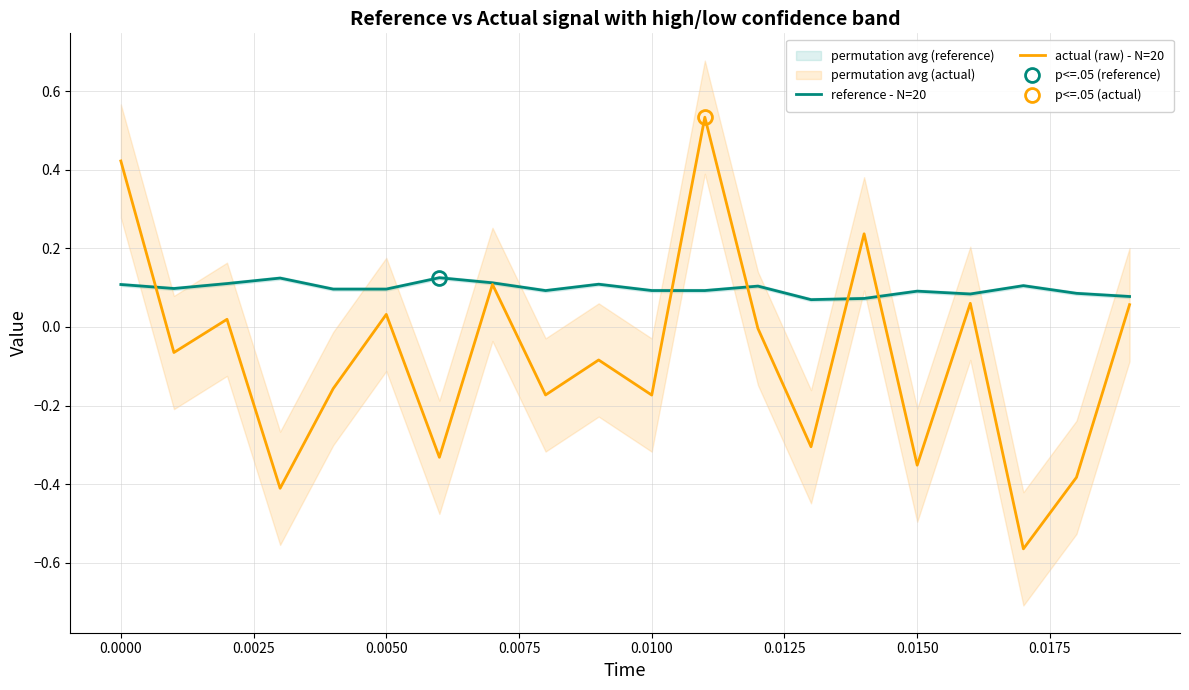

Is the value of actual (raw) - N=20 at 0.0100 greater than the value of reference - N=20 at 0.0050?

No